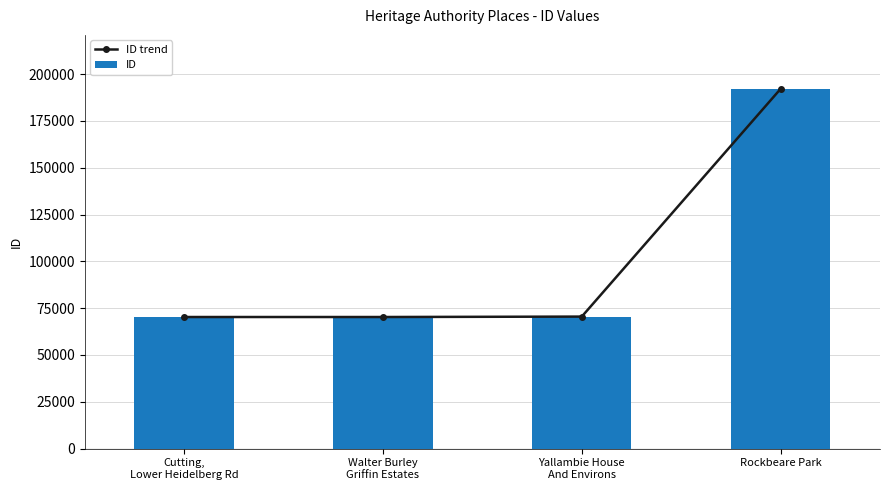

Reading right to left, what are all the values shown in this chart?

ID trend: Rockbeare Park=192086	Yallambie House
And Environs=70502	Walter Burley
Griffin Estates=70278	Cutting,
Lower Heidelberg Rd=70277
ID: Rockbeare Park=192086	Yallambie House
And Environs=70502	Walter Burley
Griffin Estates=70278	Cutting,
Lower Heidelberg Rd=70277